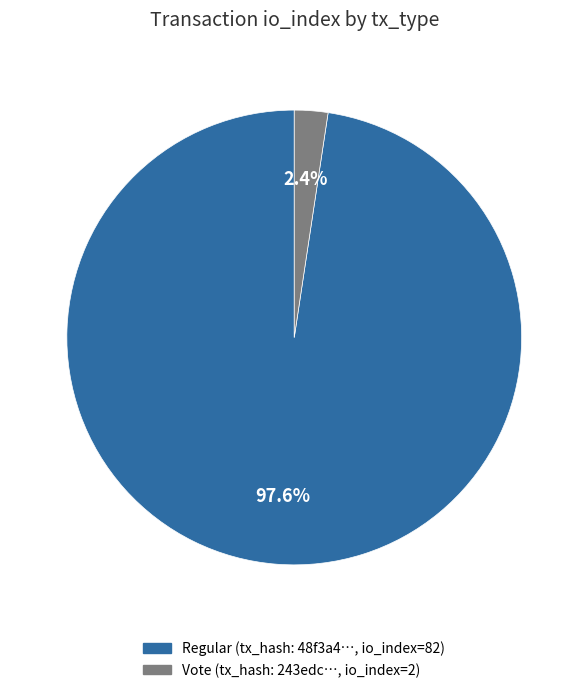

Does any single category account for the majority?

Yes